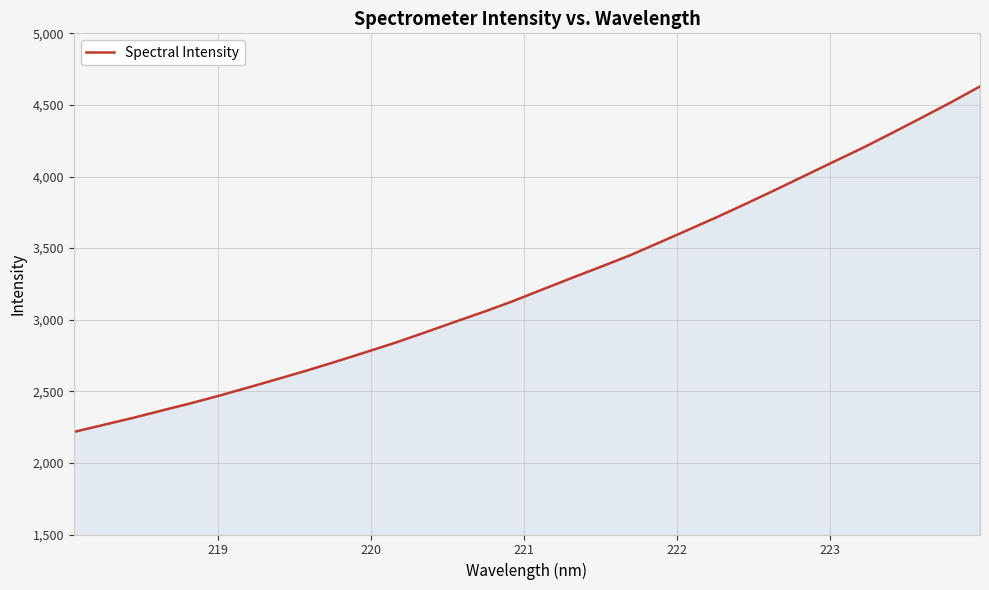

What is the maximum value shown in the chart?

4629.1